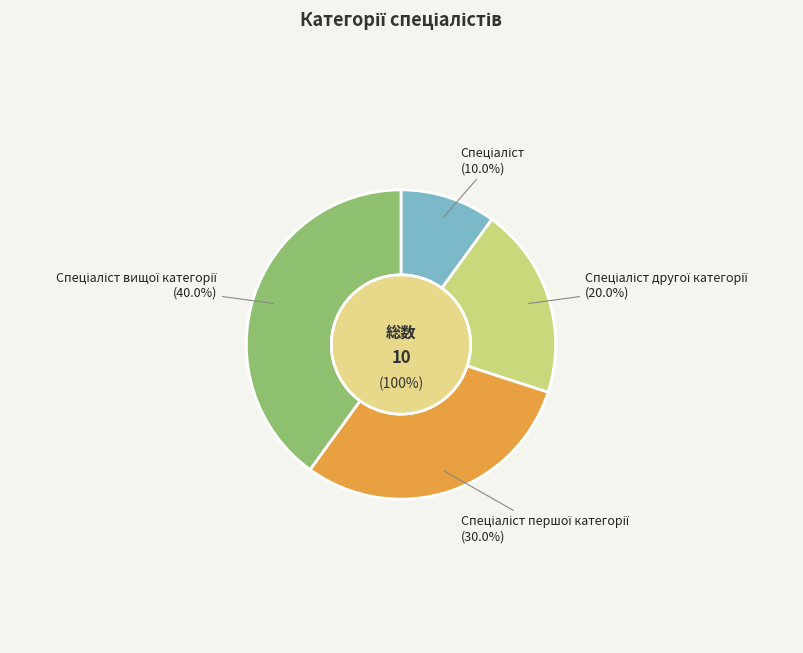

Count the number of slices in the pie.

4